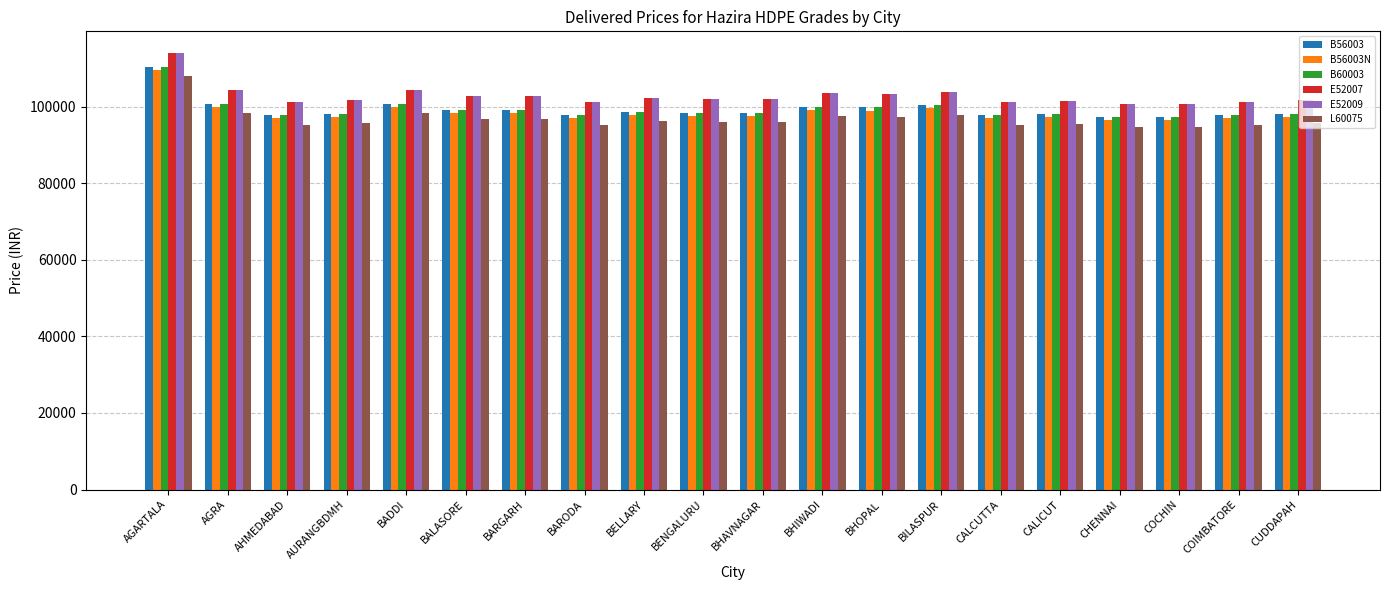

What is the greatest value displayed?

113990